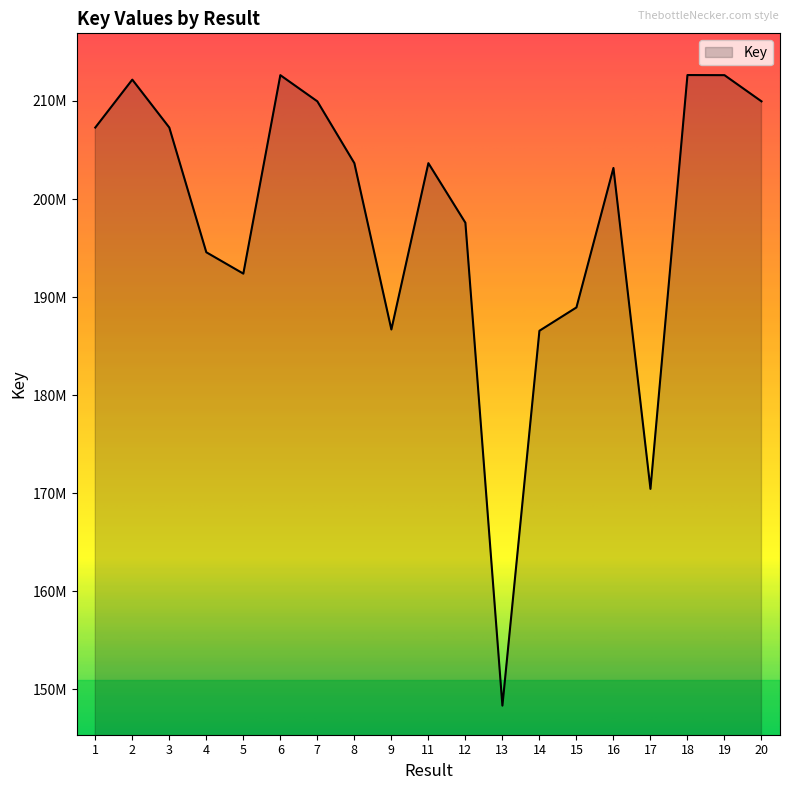

What is the difference between the maximum and minimum values?

64296744